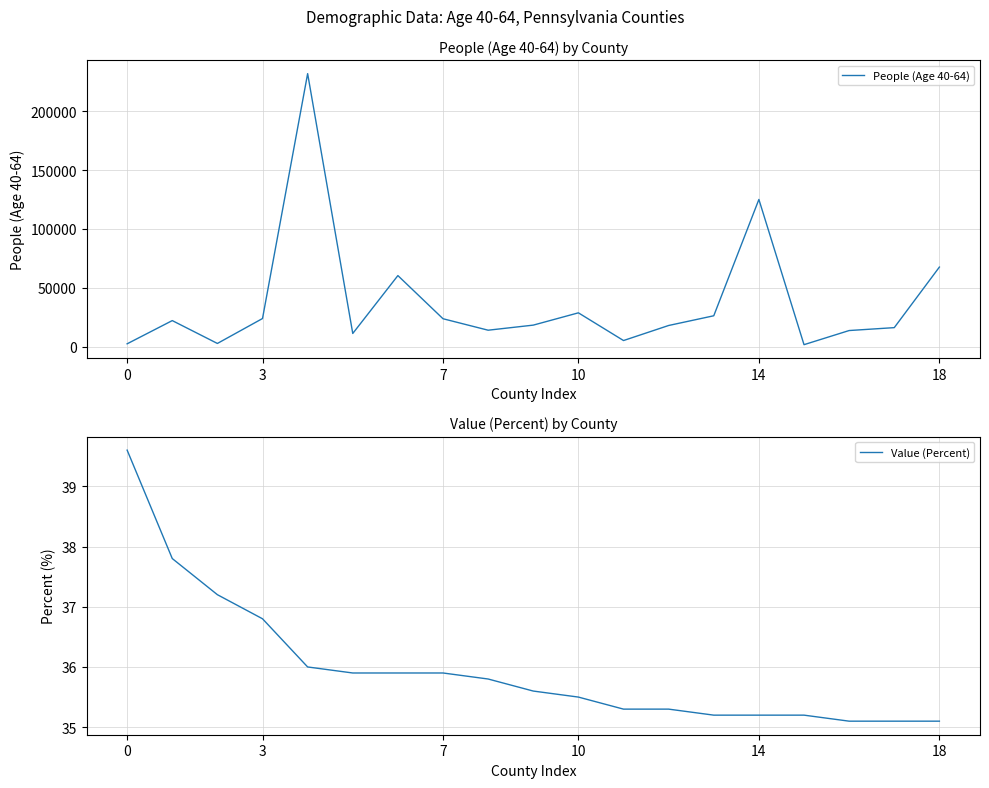

What value does the Value (Percent) series have at 0?

39.6